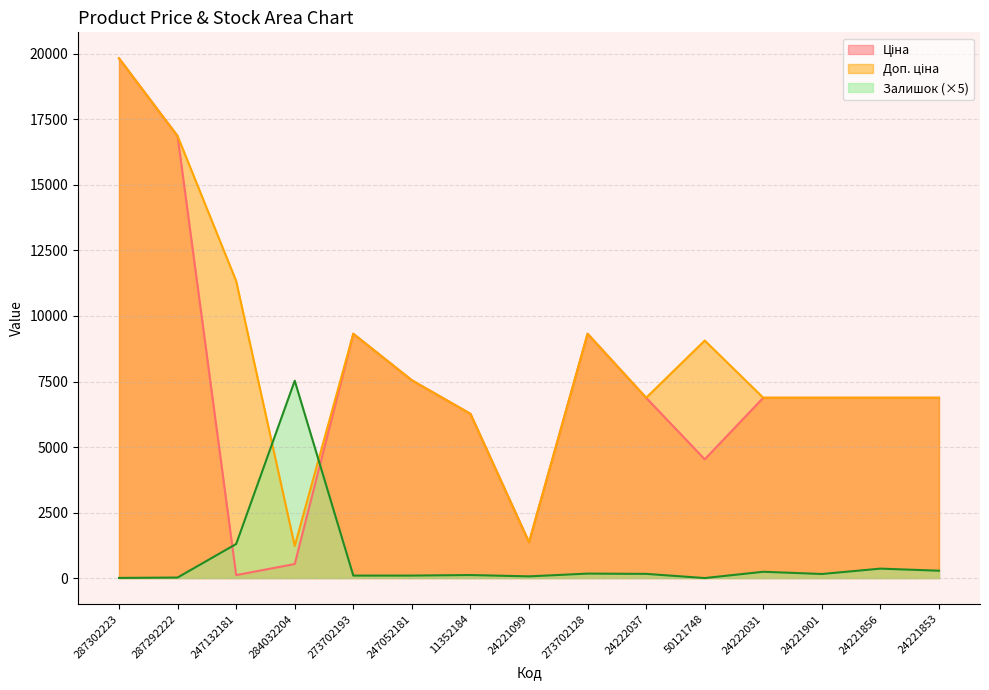

What is the average value of the Ціна series?

7339.6